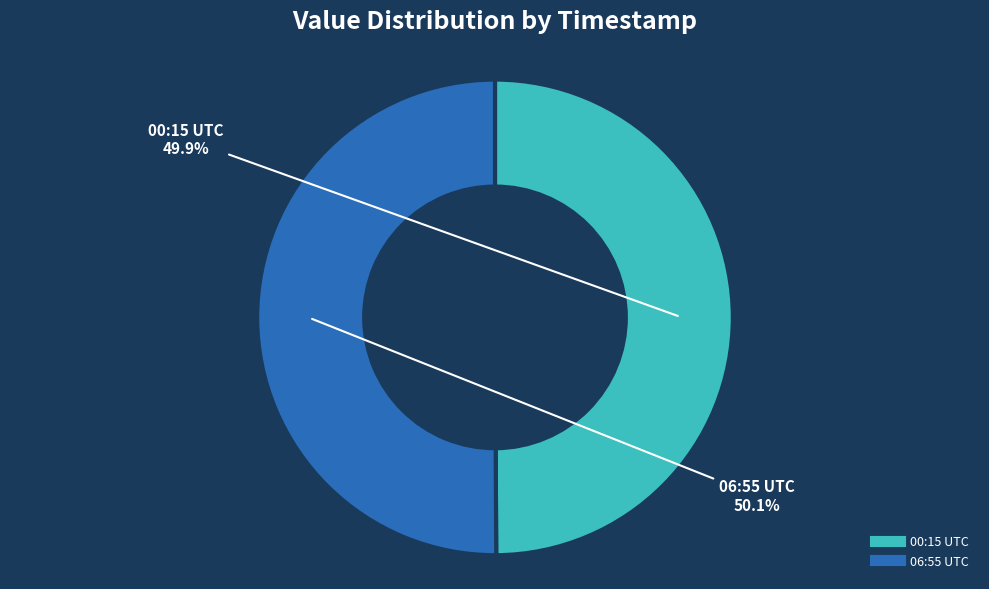

Is there a majority slice in this chart?

Yes